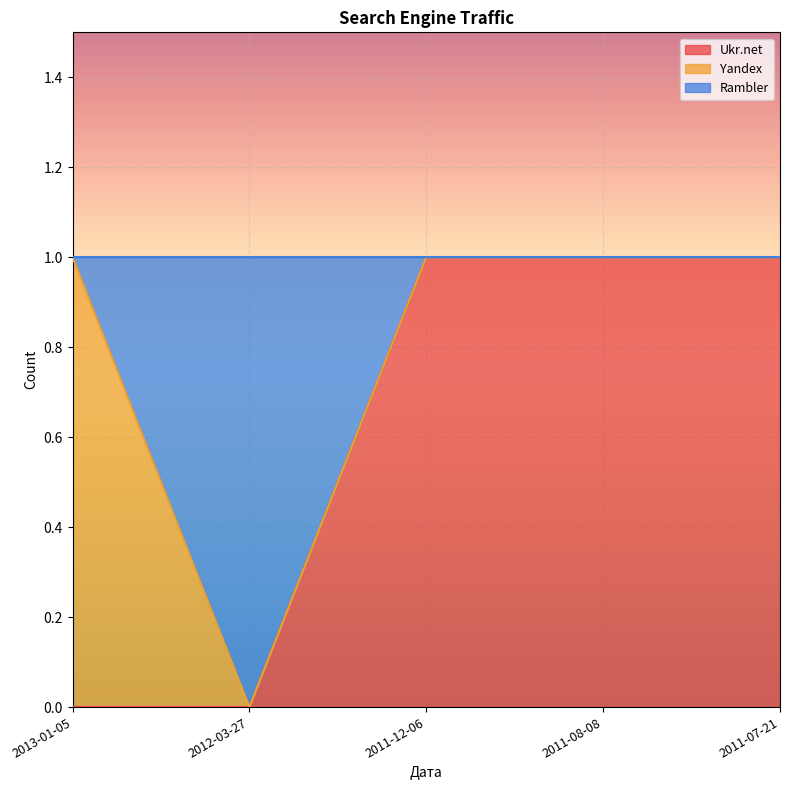

In Rambler, how many points are lower than both neighbors (excluding endpoints)?

1